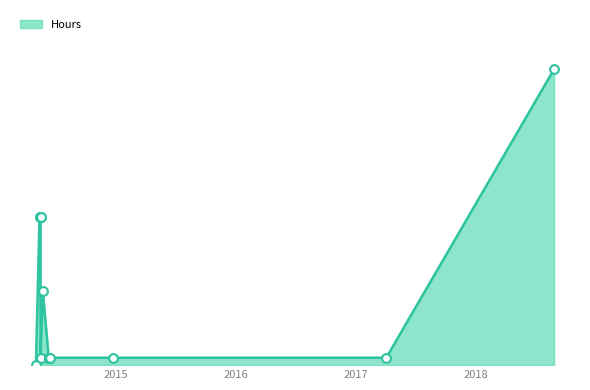

Between 27/08/2018 and 16/05/2014, which is larger?

27/08/2018